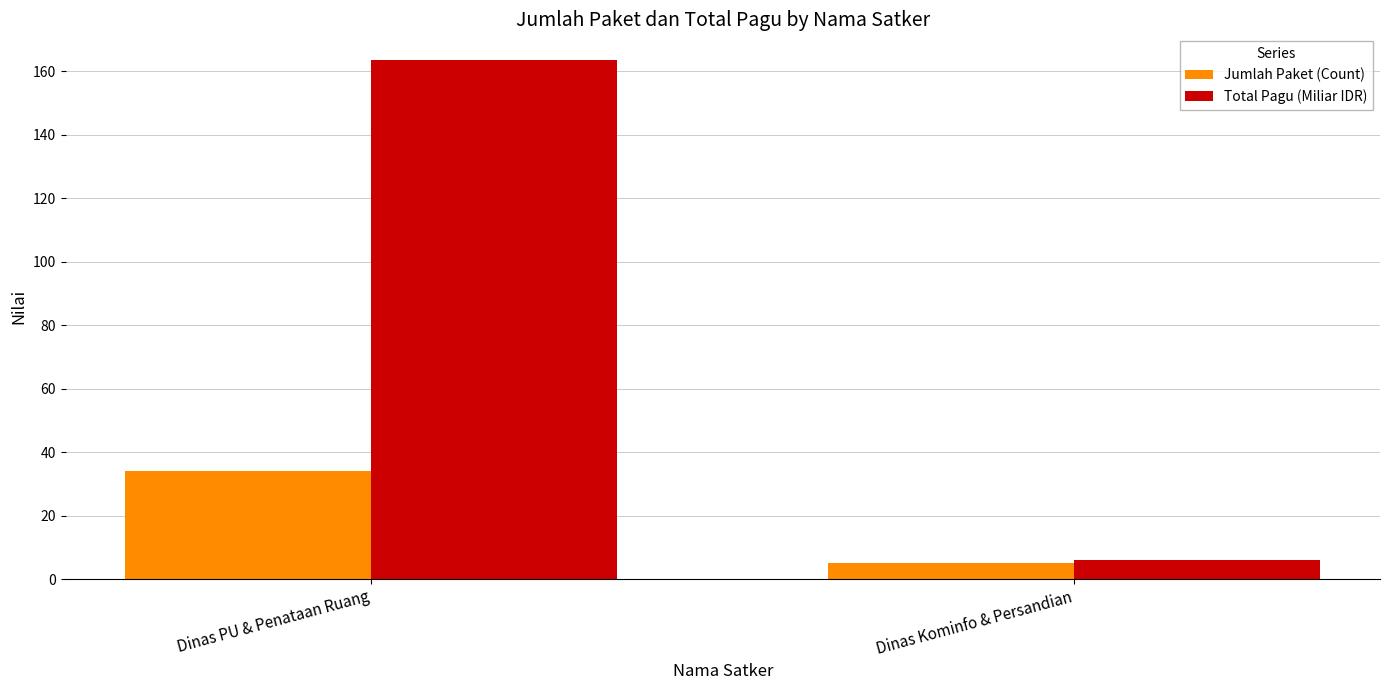

Which series has the largest total across all categories?

Total Pagu (Miliar IDR)